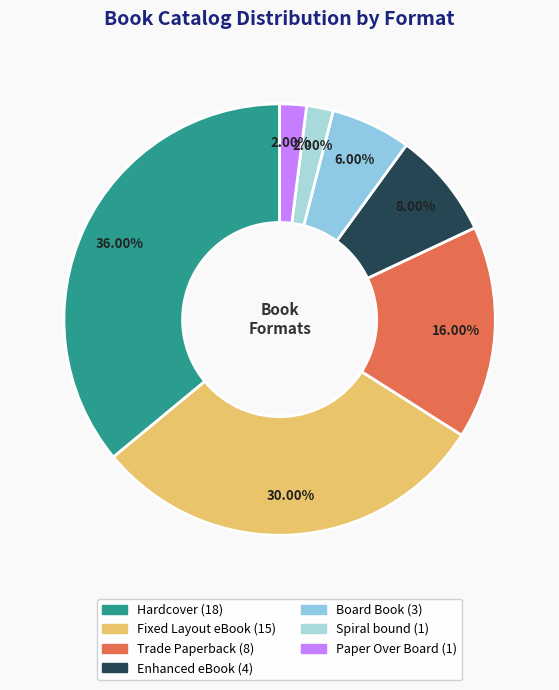

Approximately how many times larger is the value at Paper Over Board compared to Trade Paperback?

0.1